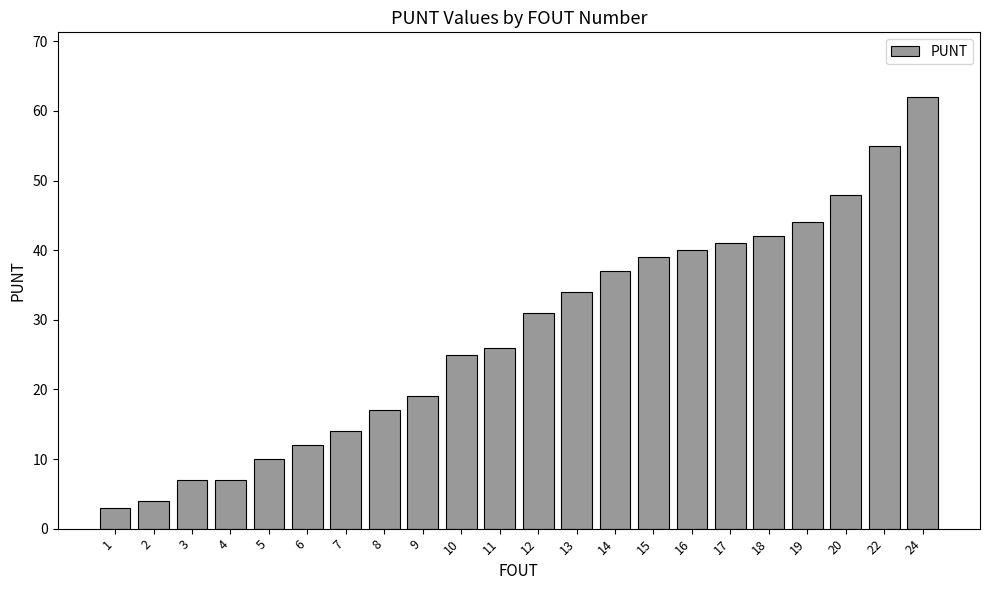

Between 10 and 11, which is larger?

11